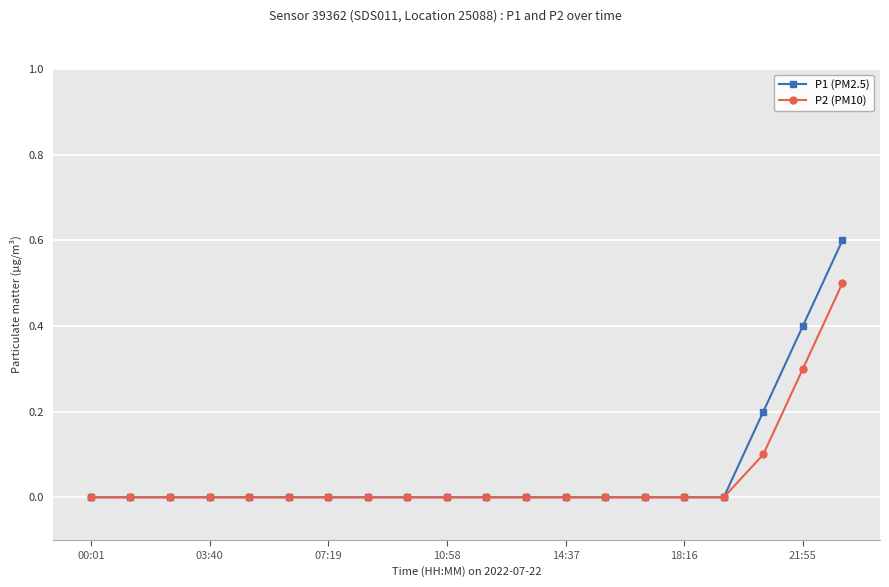

What is the greatest value displayed?

0.6